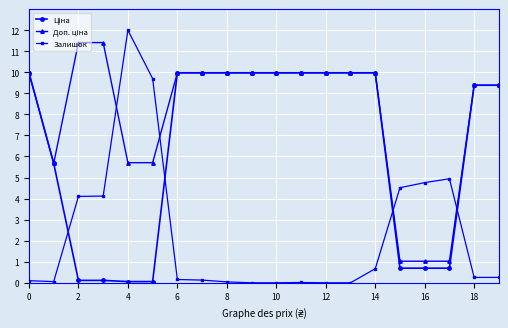

Does the chart have visible grid lines?

Yes